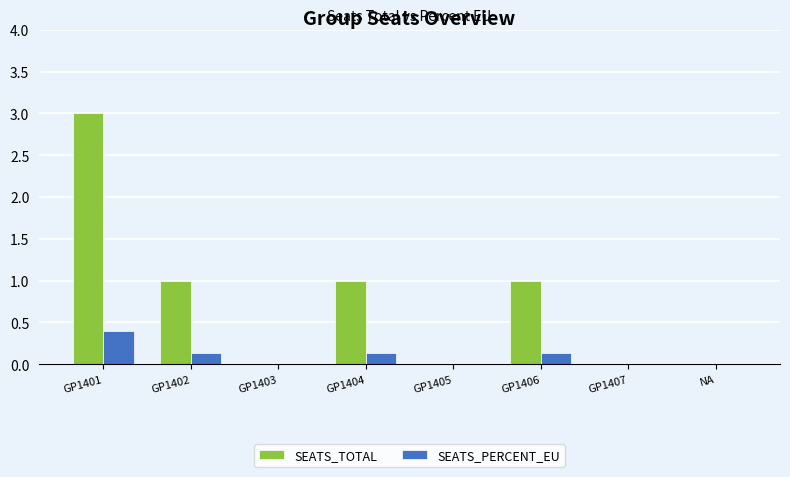

Which series changed the most between GP1406 and NA?

SEATS_TOTAL